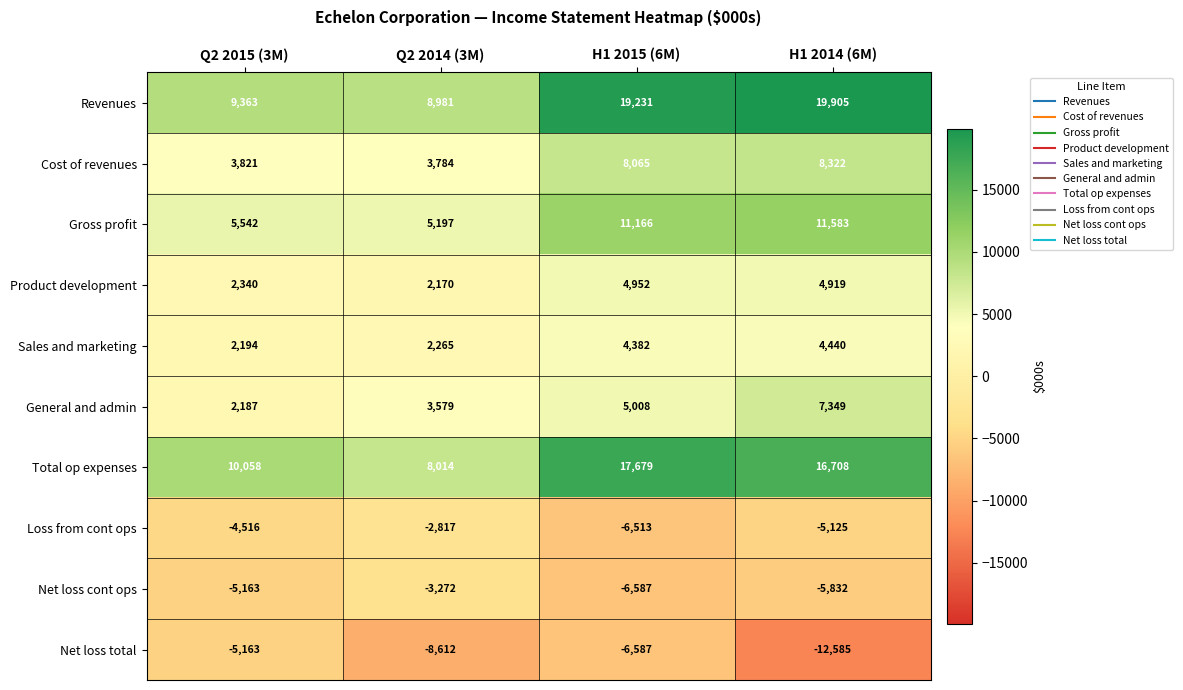

List the labels in order of General and admin value, largest first.

H1 2014 (6M), H1 2015 (6M), Q2 2014 (3M), Q2 2015 (3M)